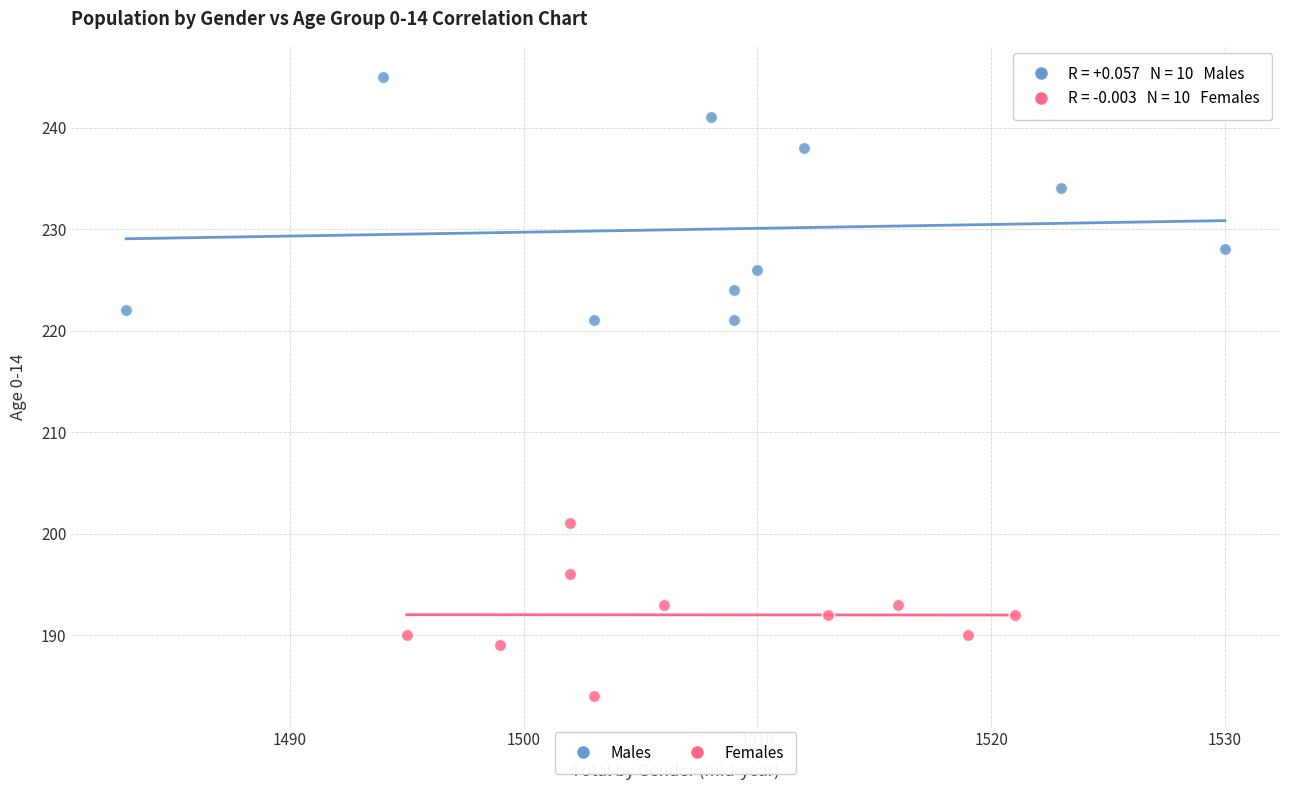

What are all the series names shown in the legend?

Males, Females